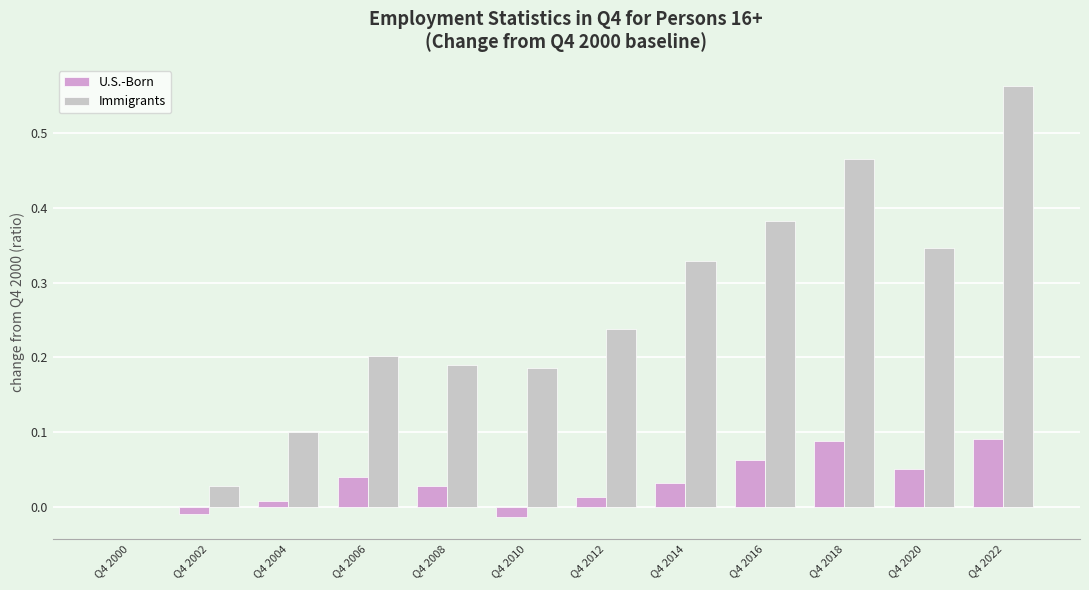

Is the value of U.S.-Born at Q4 2008 greater than the value of Immigrants at Q4 2004?

No